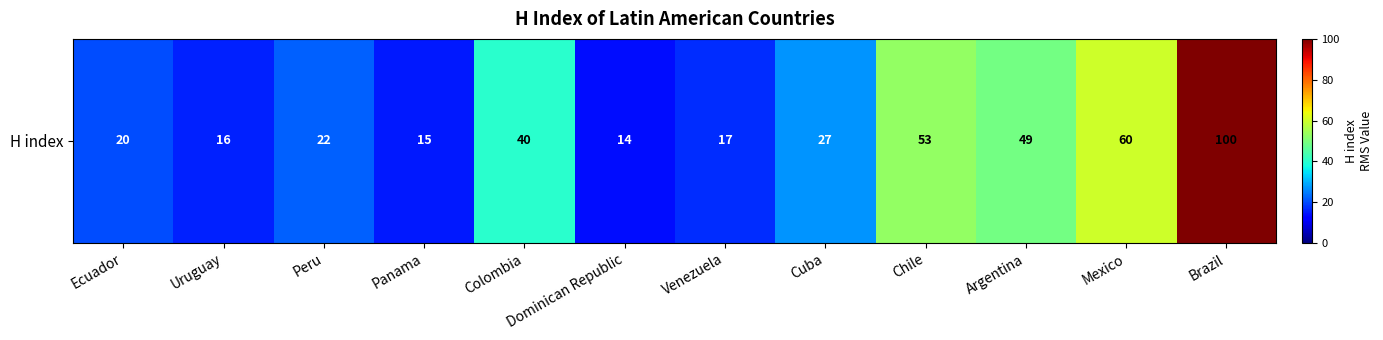

What is the change in value from Ecuador to Panama?

-5